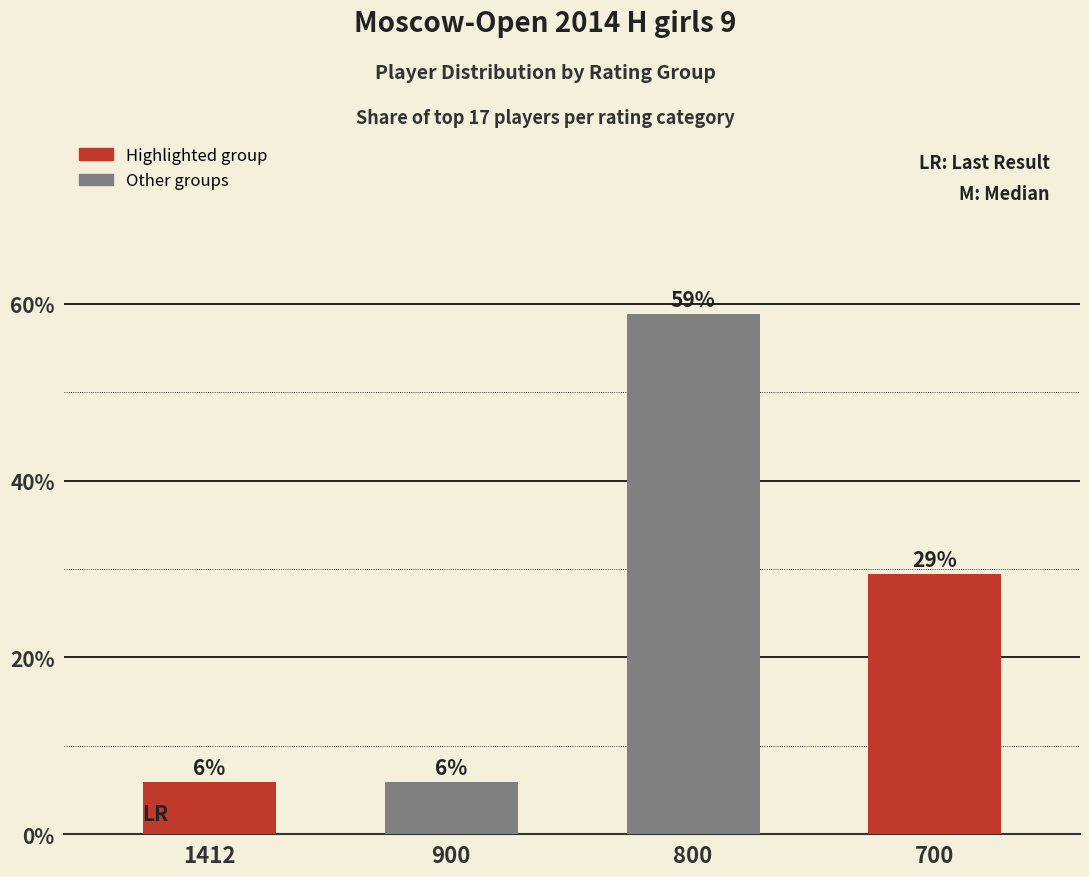

Which label corresponds to the smallest value in the chart?

1412